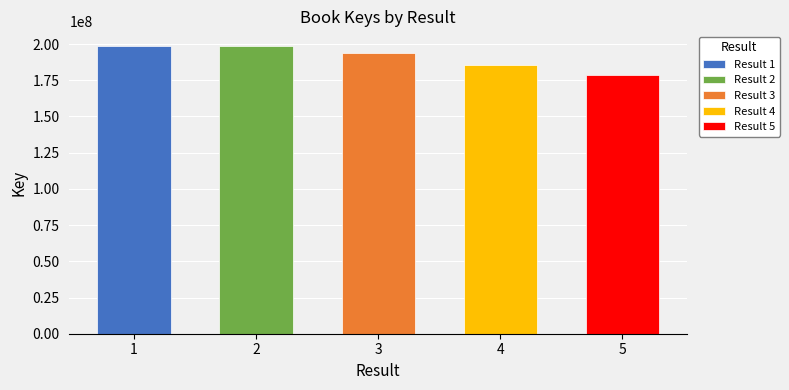

How many values are below 194179001?

2